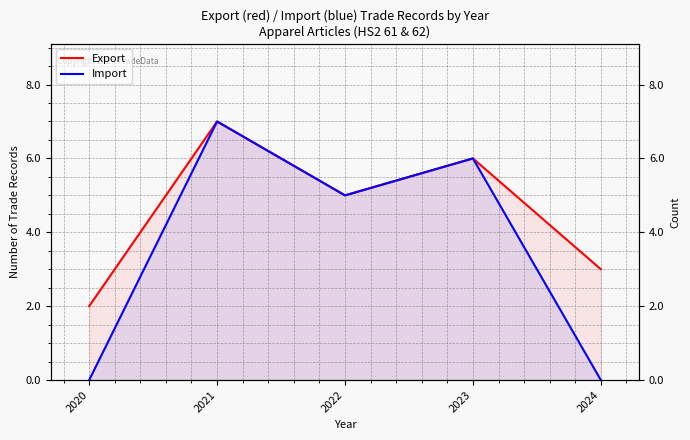

What is the difference between the maximum and minimum values in the Export series?

5